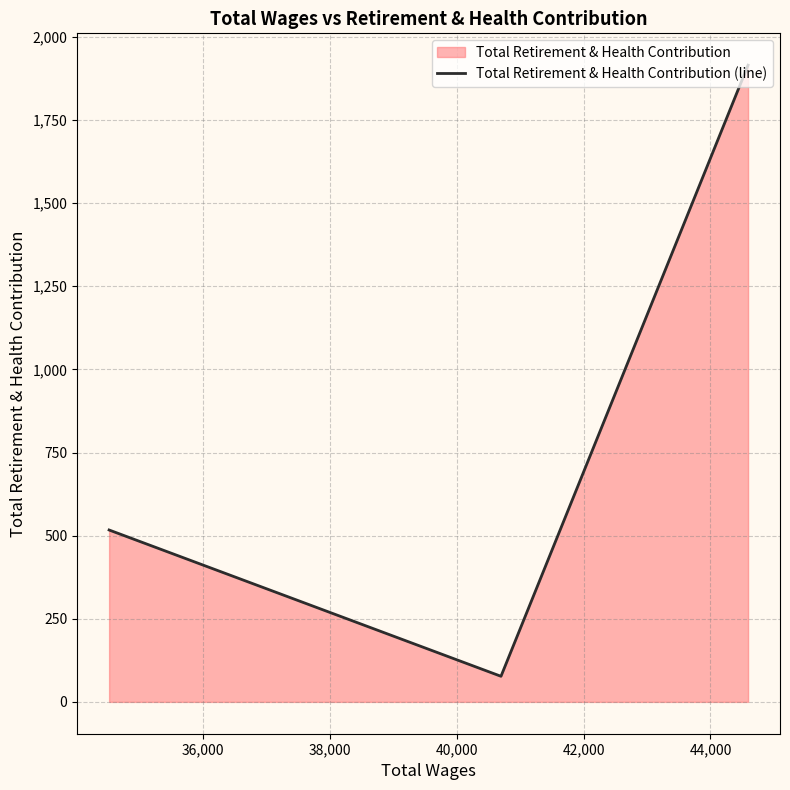

What is the smallest value displayed?

77